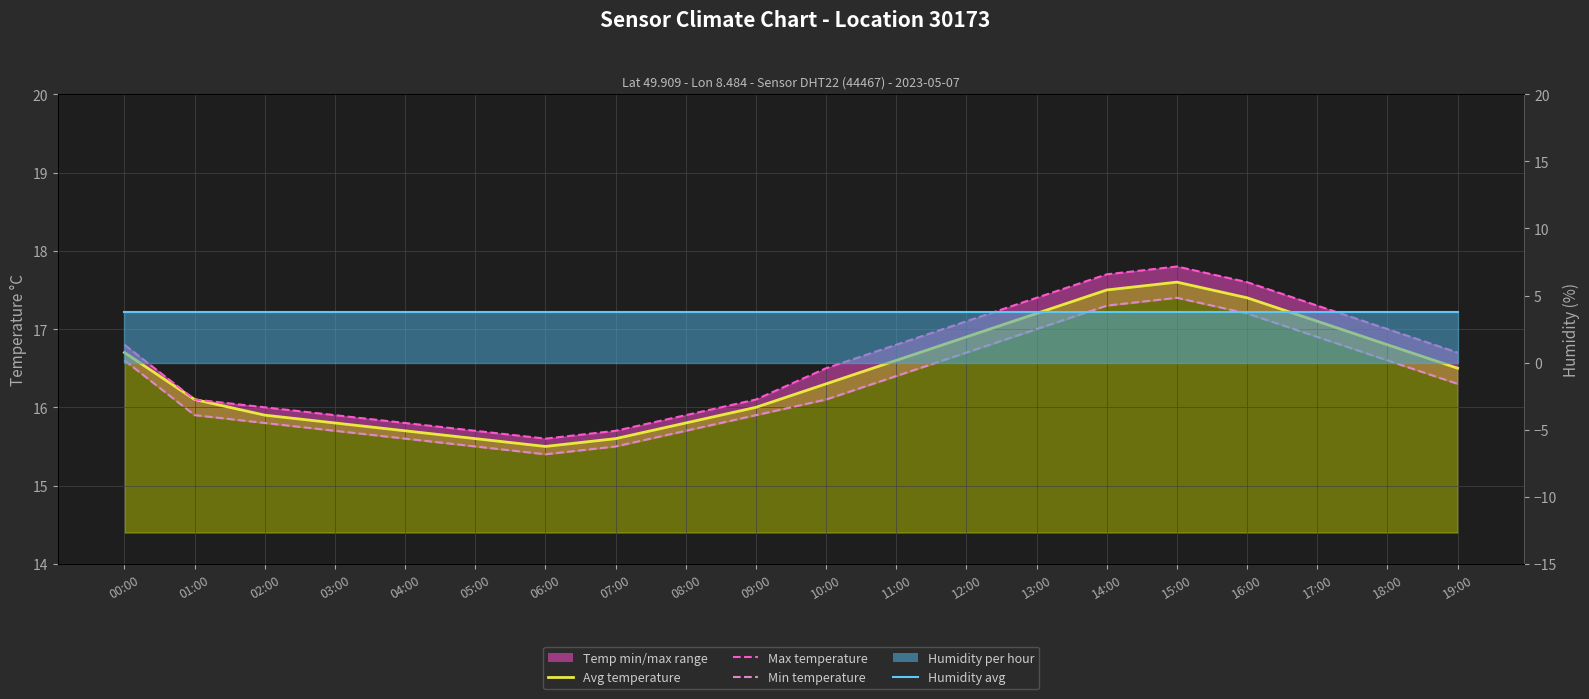

What is the minimum value for Max temperature?

15.6